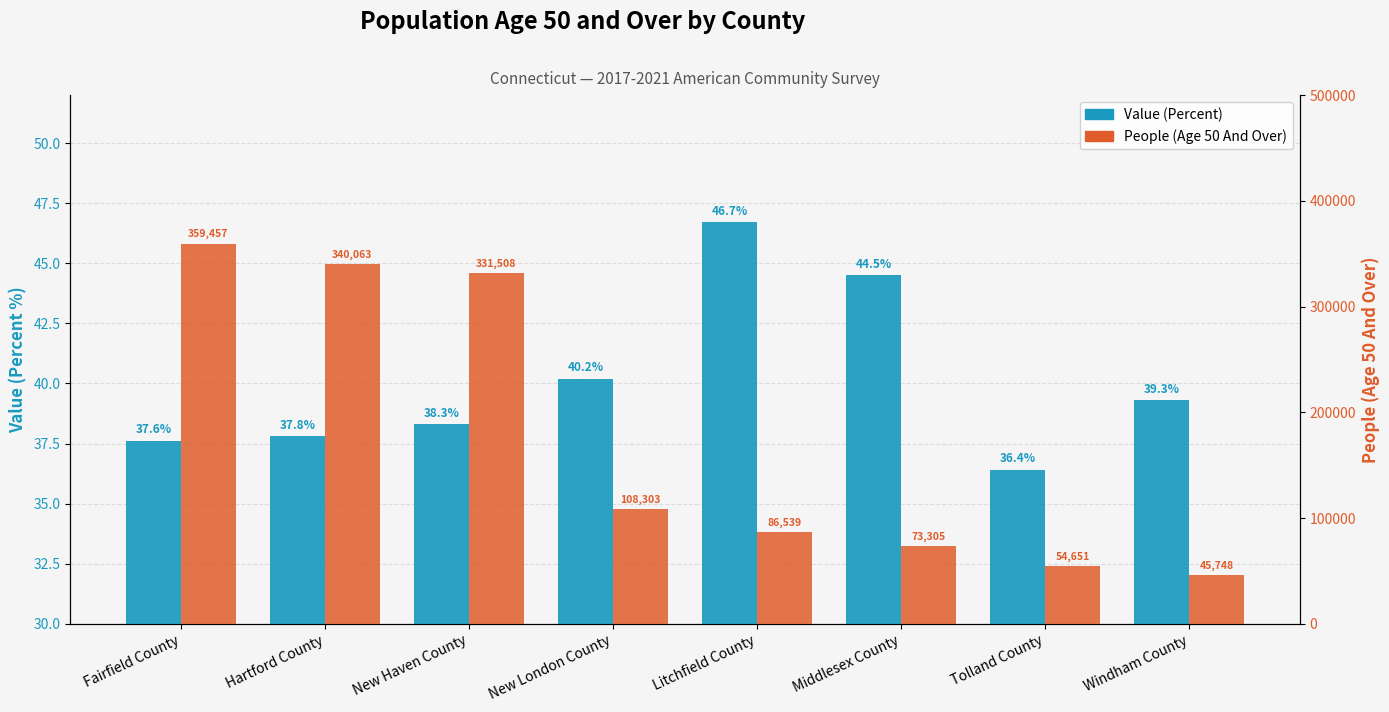

List the series in order of their overall mean, highest first.

People (Age 50 And Over), Value (Percent)